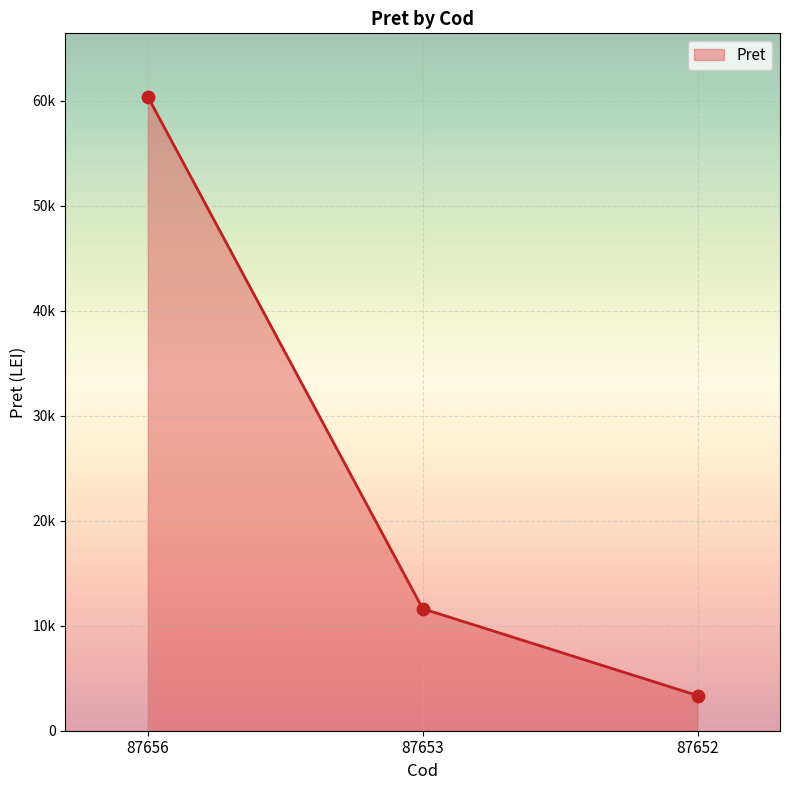

Is this an area chart (filled region under the line)?

Yes